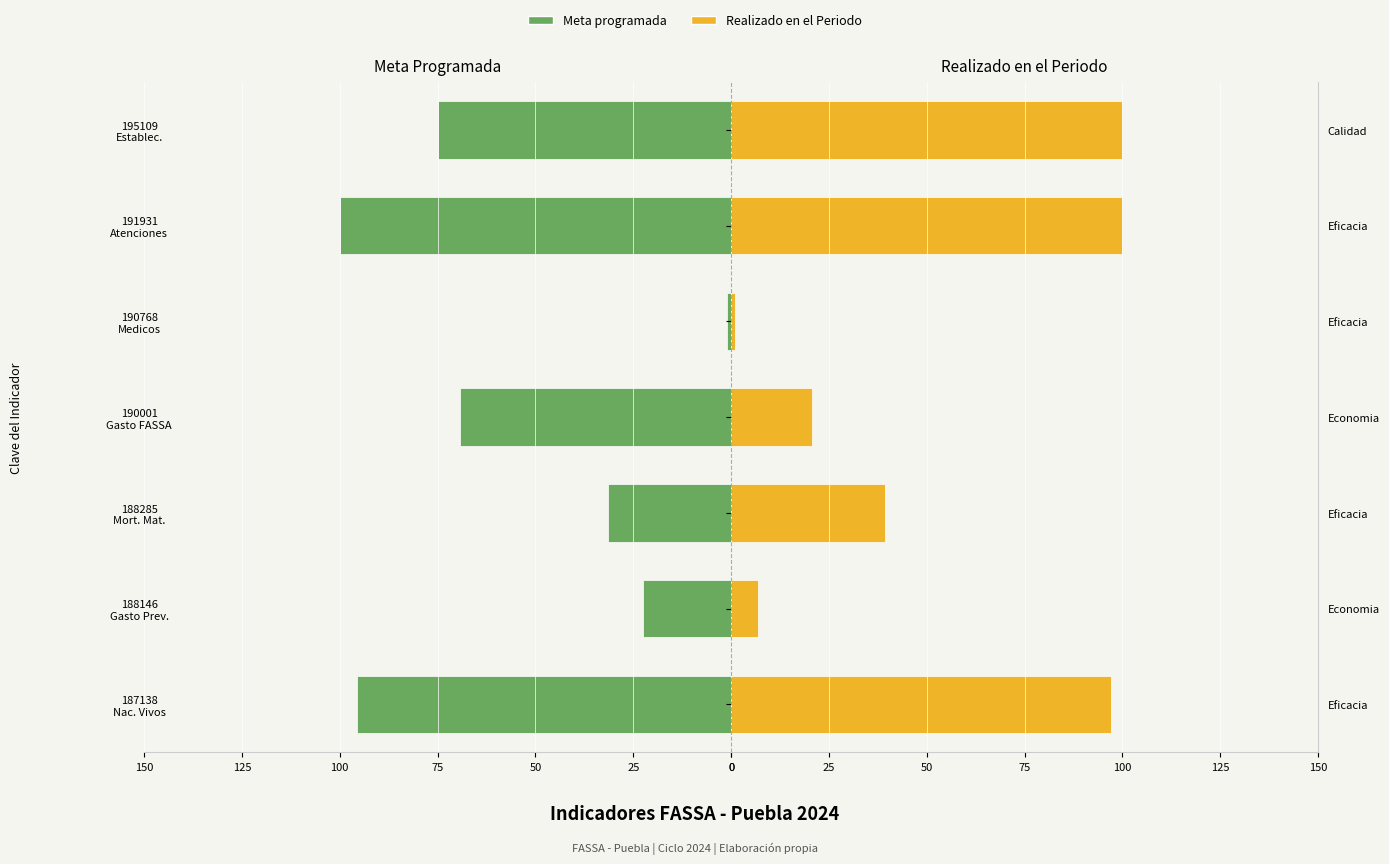

What value does the Meta programada series have at 190768 Medicos?

-1.0